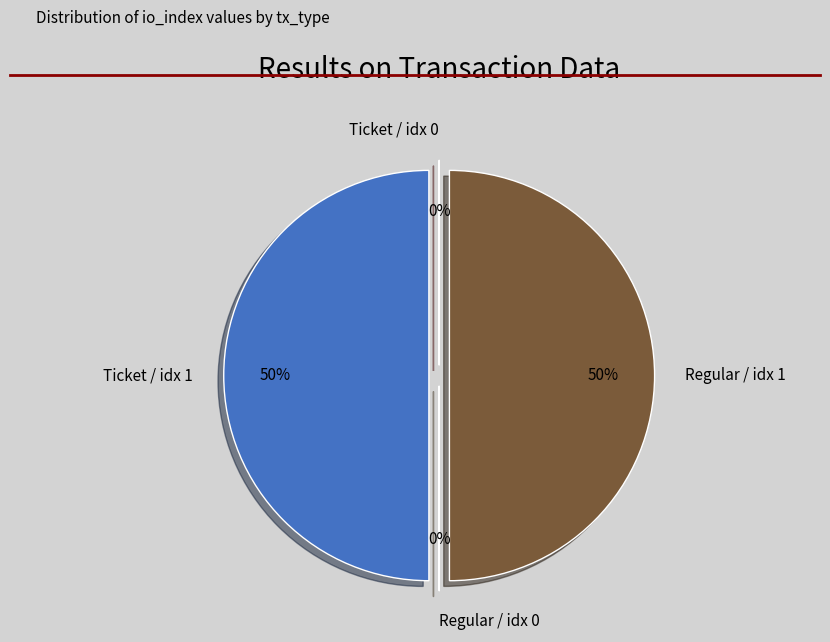

Approximately how many times larger is the value at Ticket / idx 1 compared to Regular / idx 1?

1.0